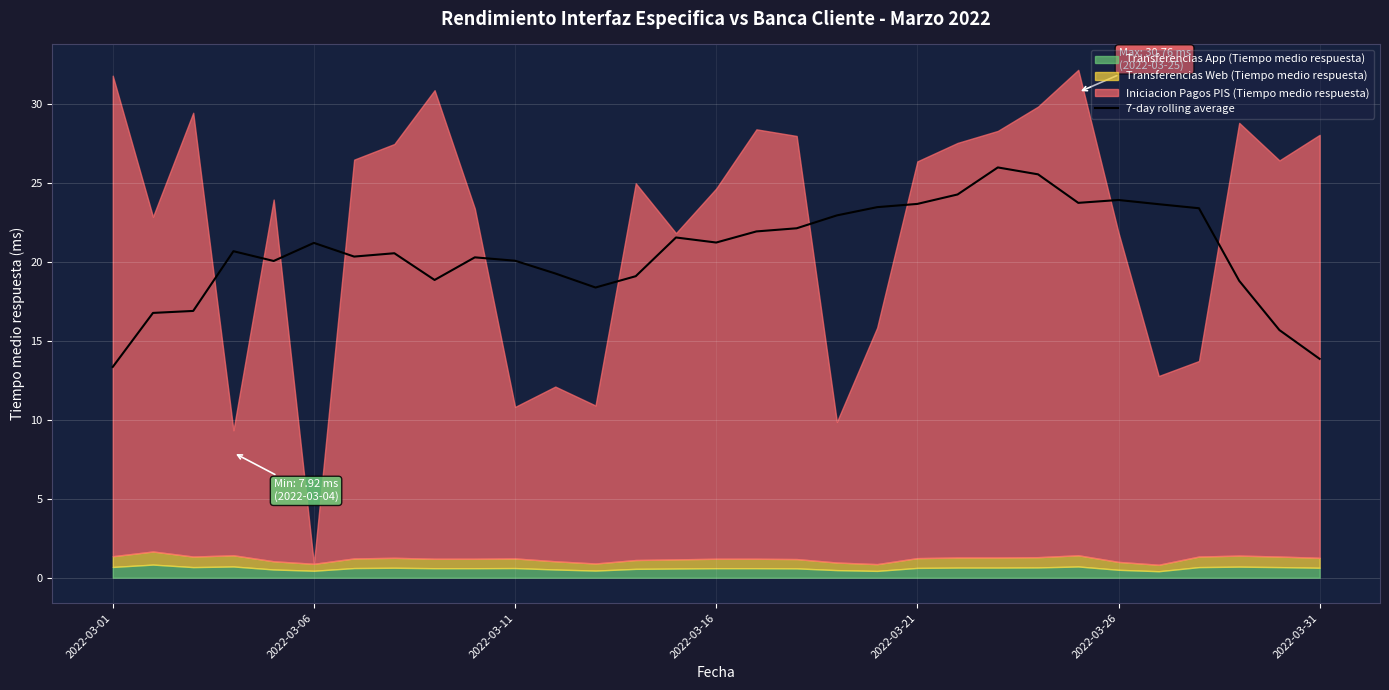

How many interior local valleys (lower than both neighbors) does the data have?

6